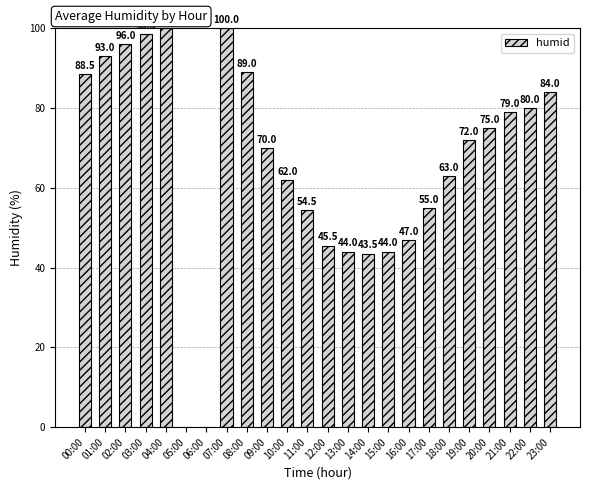

Approximately how many times larger is the value at 00:00 compared to 07:00?

0.9